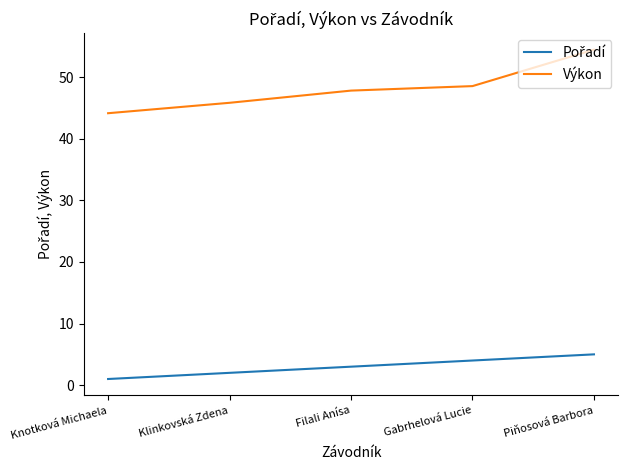

What is the difference between the maximum and minimum values in the Výkon series?

10.3